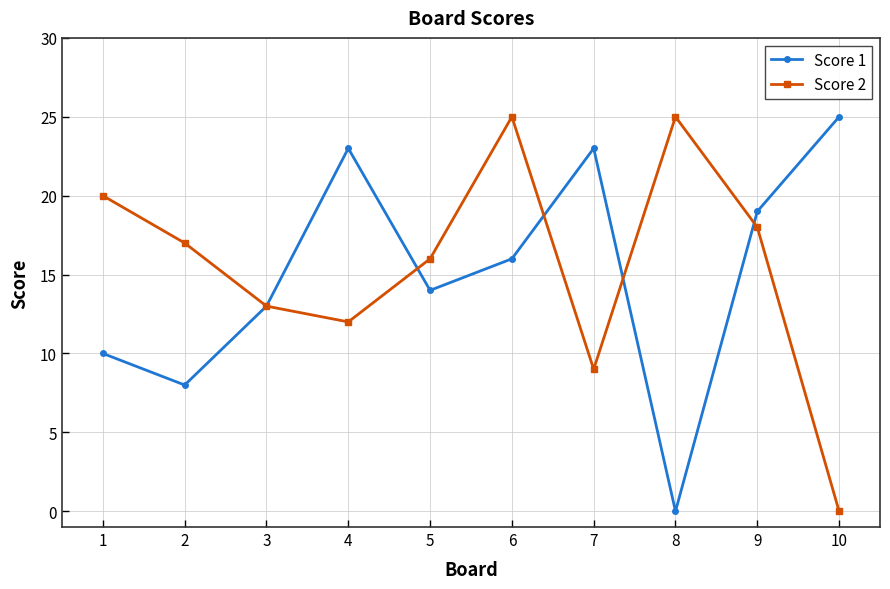

Which series changed the most between 2 and 4?

Score 1